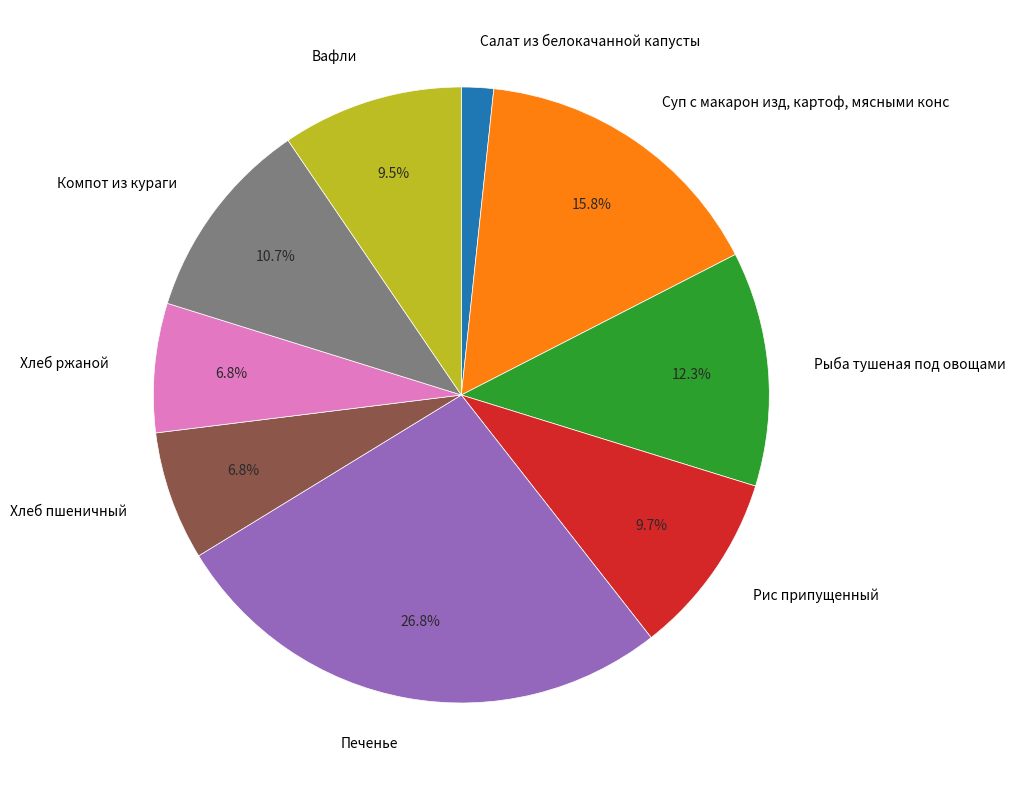

To the nearest percent, what percentage of the pie is Хлеб пшеничный?

7%